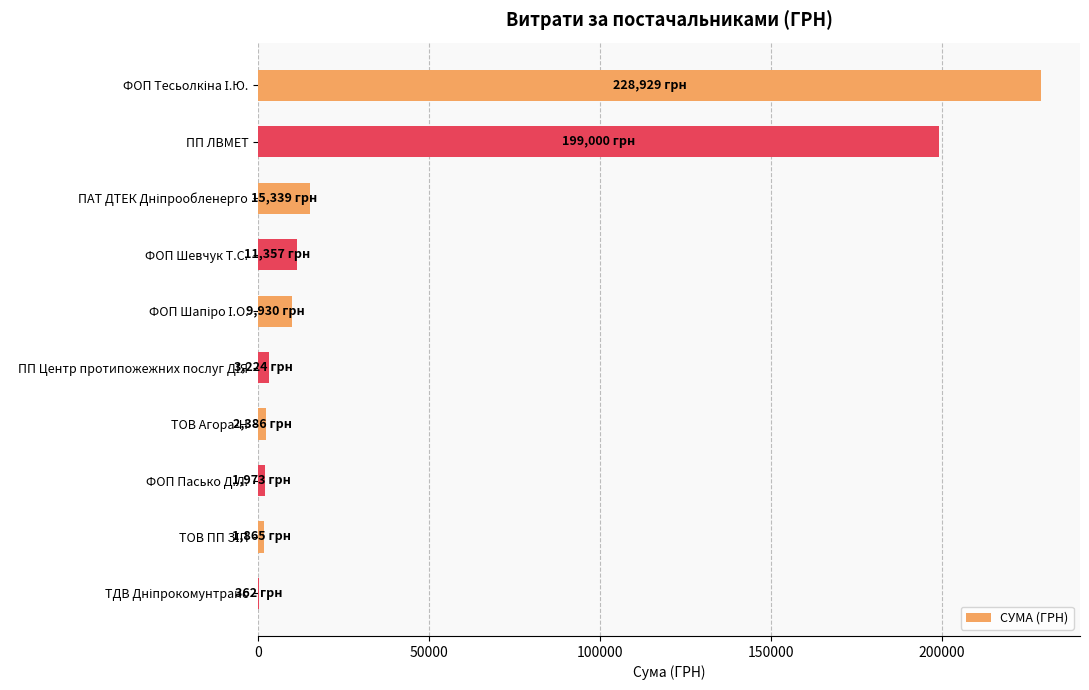

Where is the data nearest to the value 114645?

ПП ЛВМЕТ